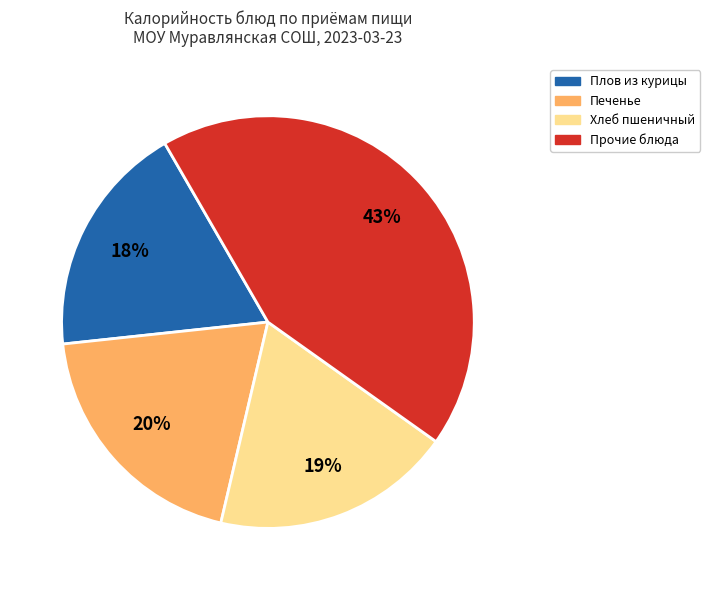

To the nearest percent, what is the average slice percentage?

25%